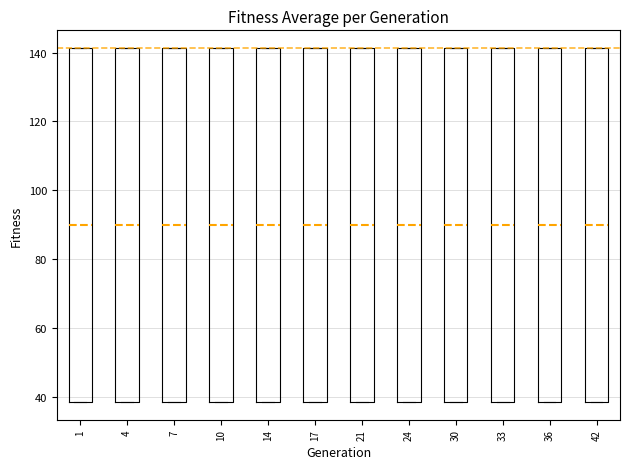

Where is the upper edge of the box at x = 36 on the y-axis? The values are not printed on the chart, so give them approximately, as read against the axis.

142